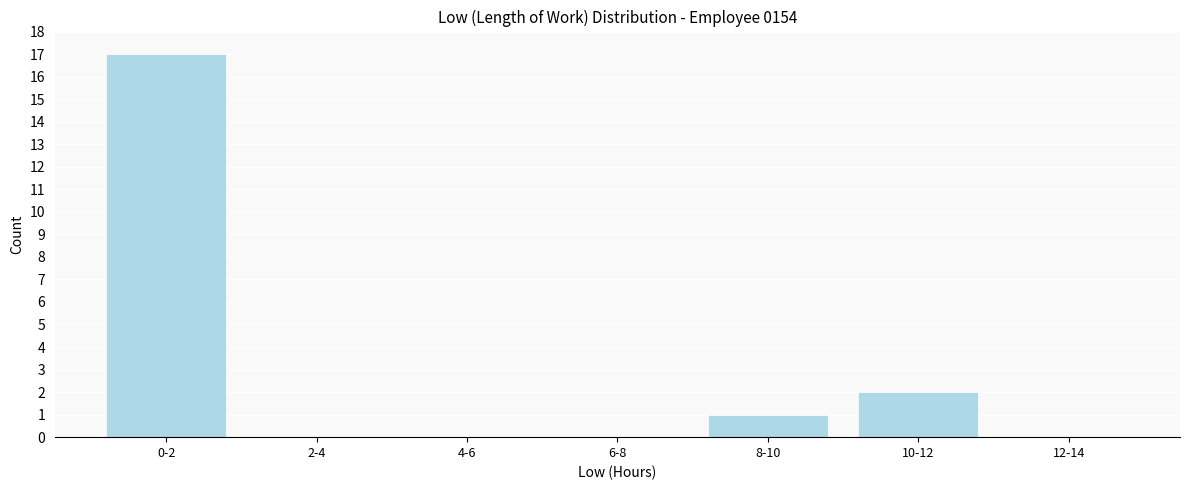

Reading left to right, list all the values displayed in this chart.

0-2=17	2-4=0	4-6=0	6-8=0	8-10=1	10-12=2	12-14=0